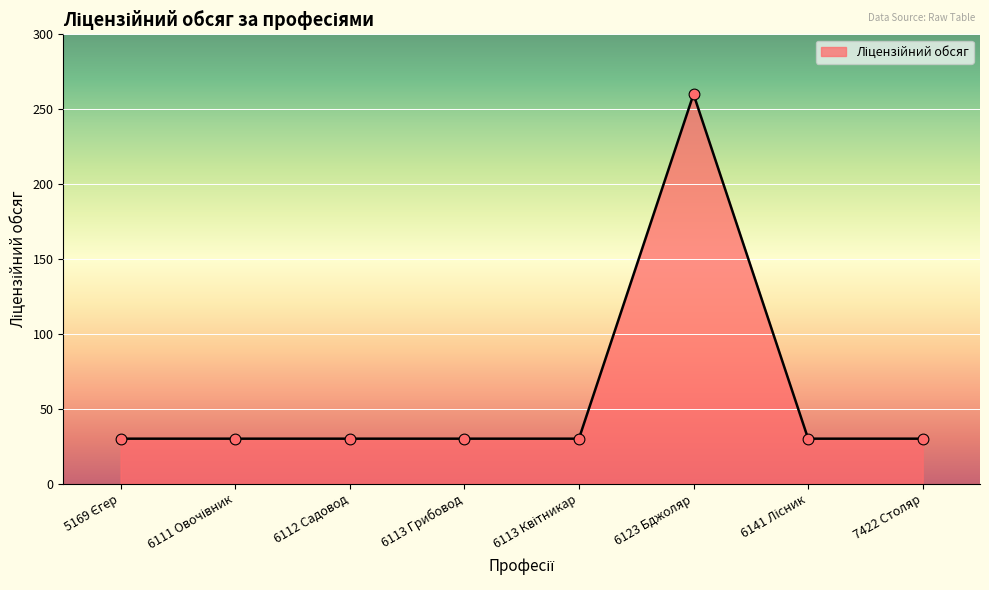

What is the change in value from 6113 Грибовод to 6123 Бджоляр?

+230